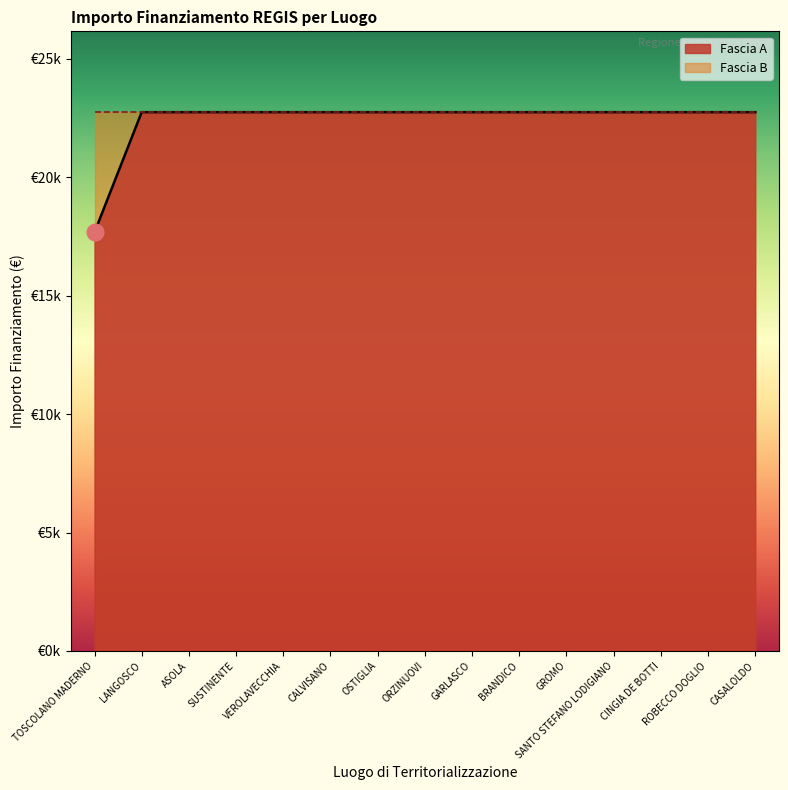

What position from the left is CINGIA DE BOTTI?

13